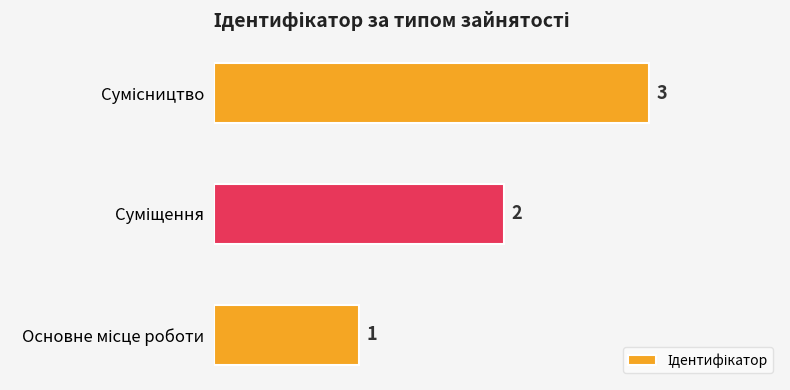

Are the bars grouped side by side (vs. stacked)?

No